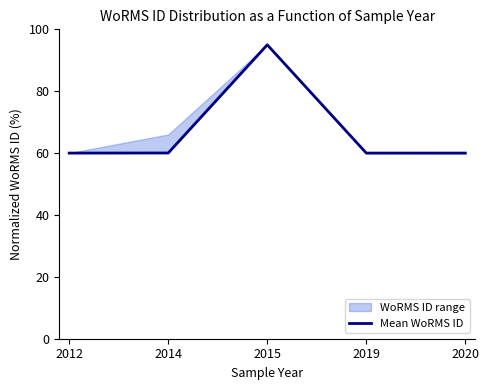

True or false: there are more than 2 points higher than both neighbors.

False